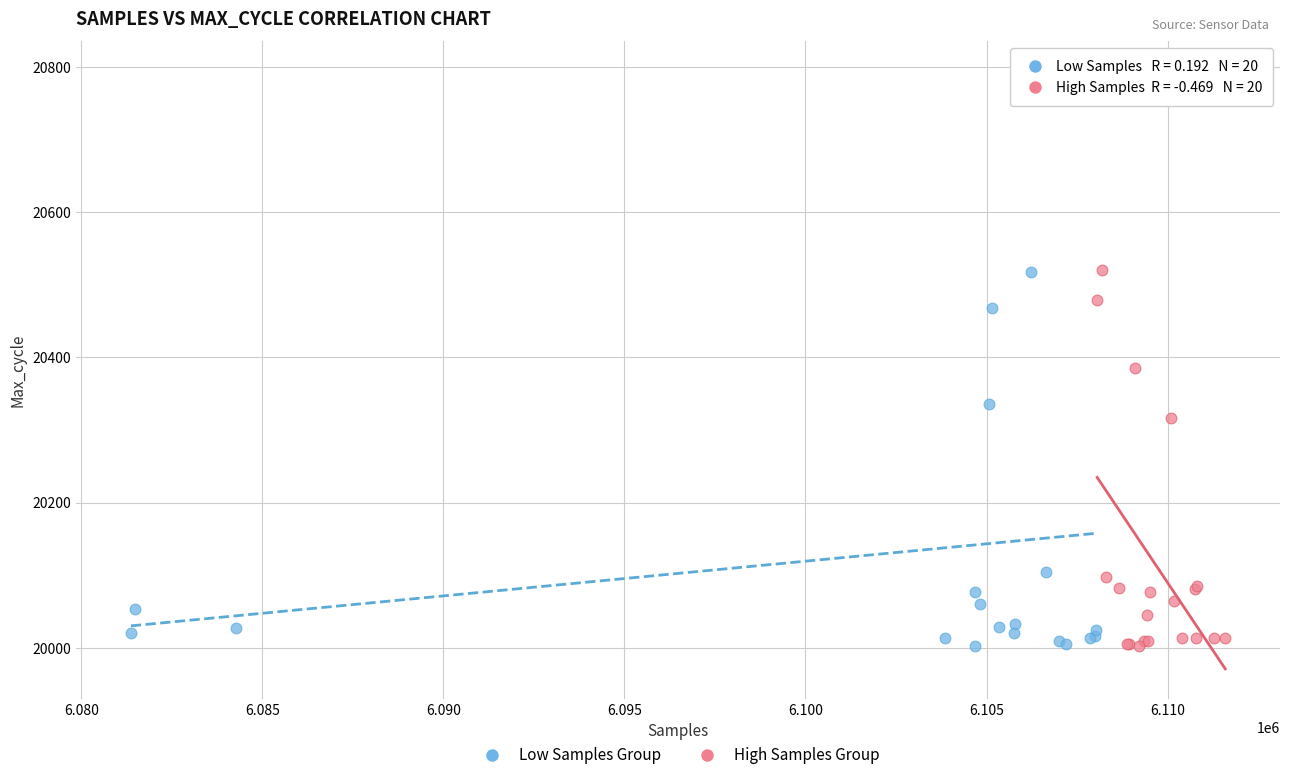

Which series contains the highest Y value?

Low Samples Group